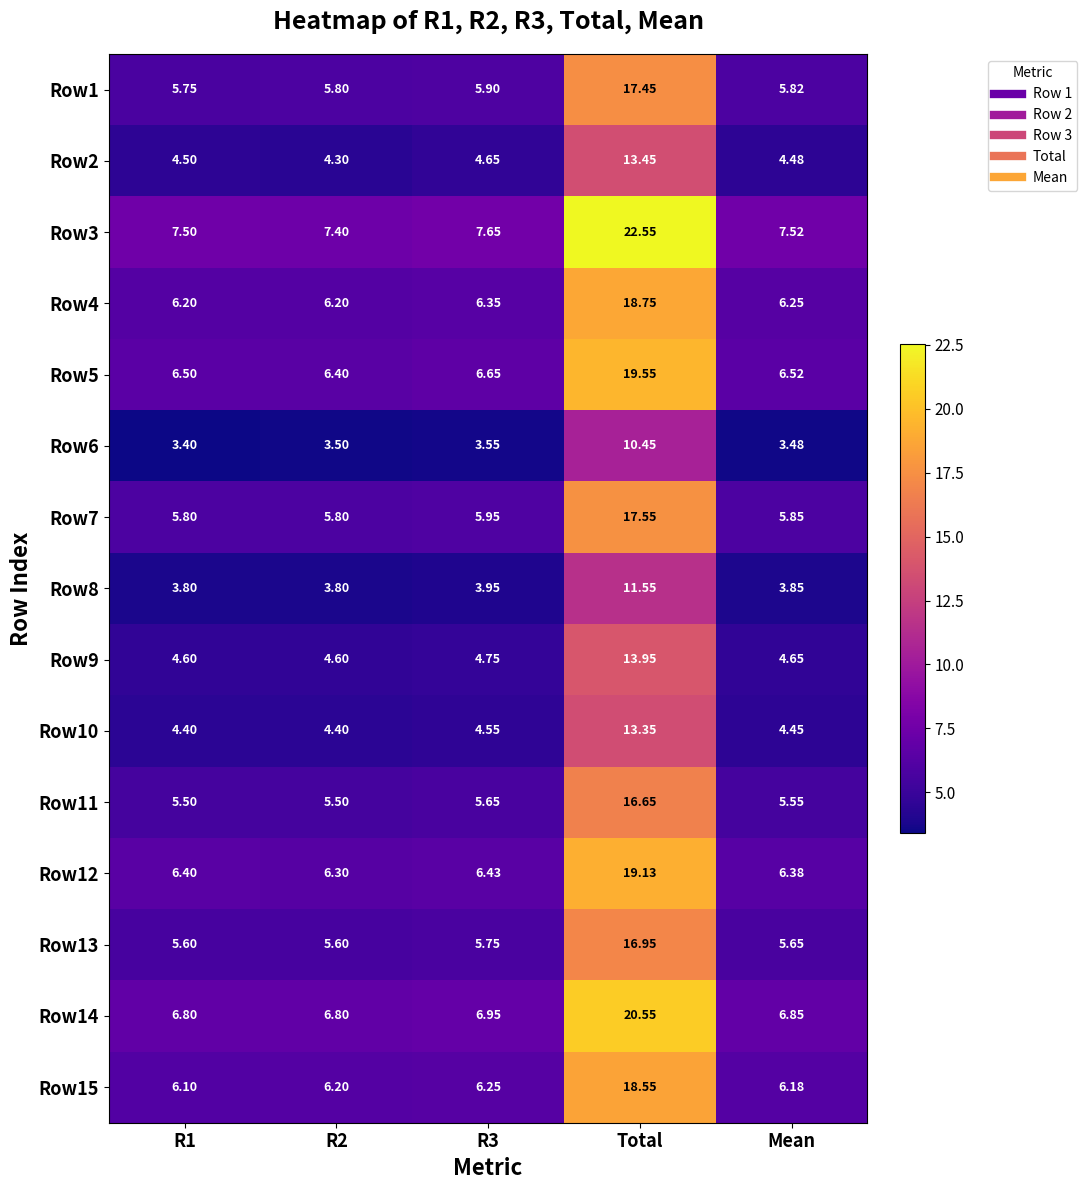

Is the value of Row14 at Total greater than the value of Row7 at Total?

Yes